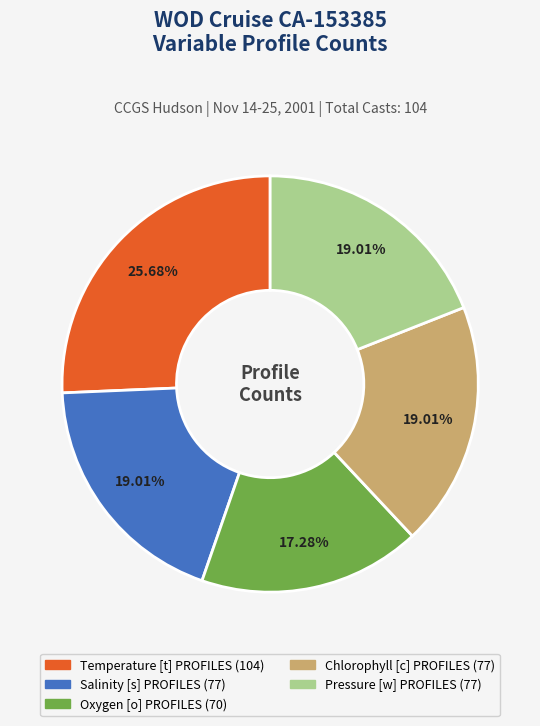

To the nearest percent, what is the average slice percentage?

20%